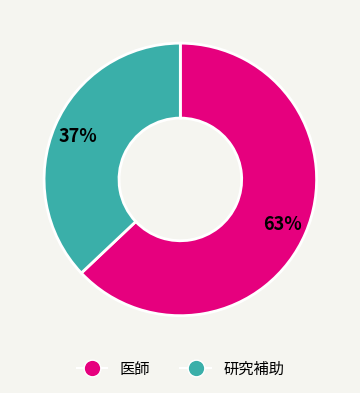

How many slices are in this pie chart?

2